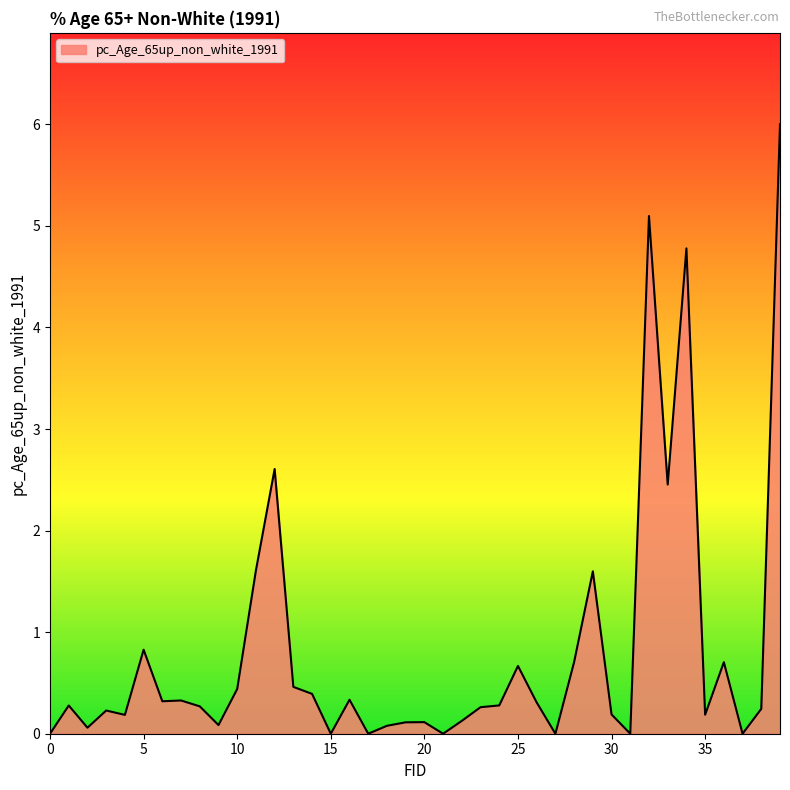

What is the difference between the maximum and minimum values?

6.0